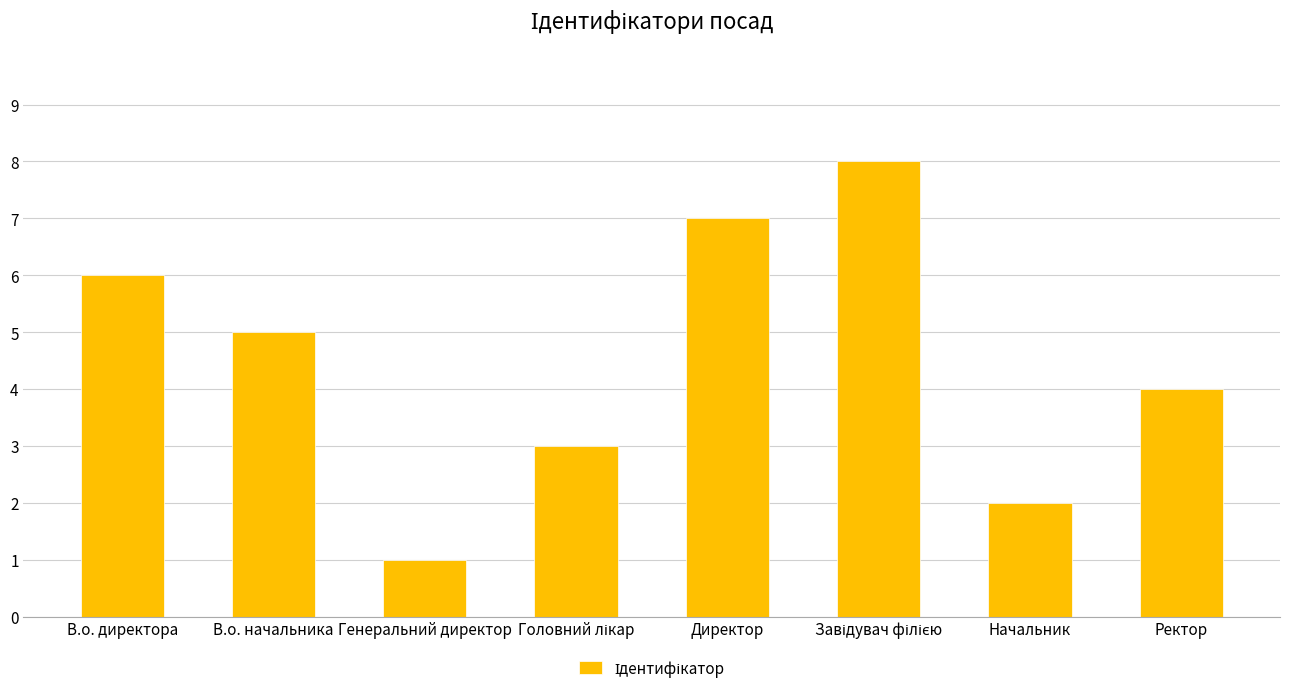

What is the sum of all values?

36